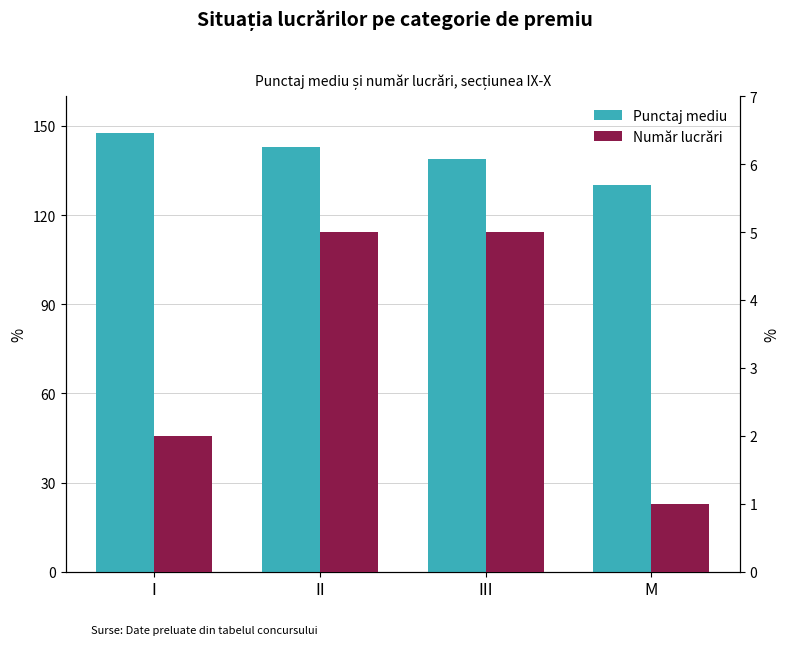

What is the total value across all series at III?

143.8